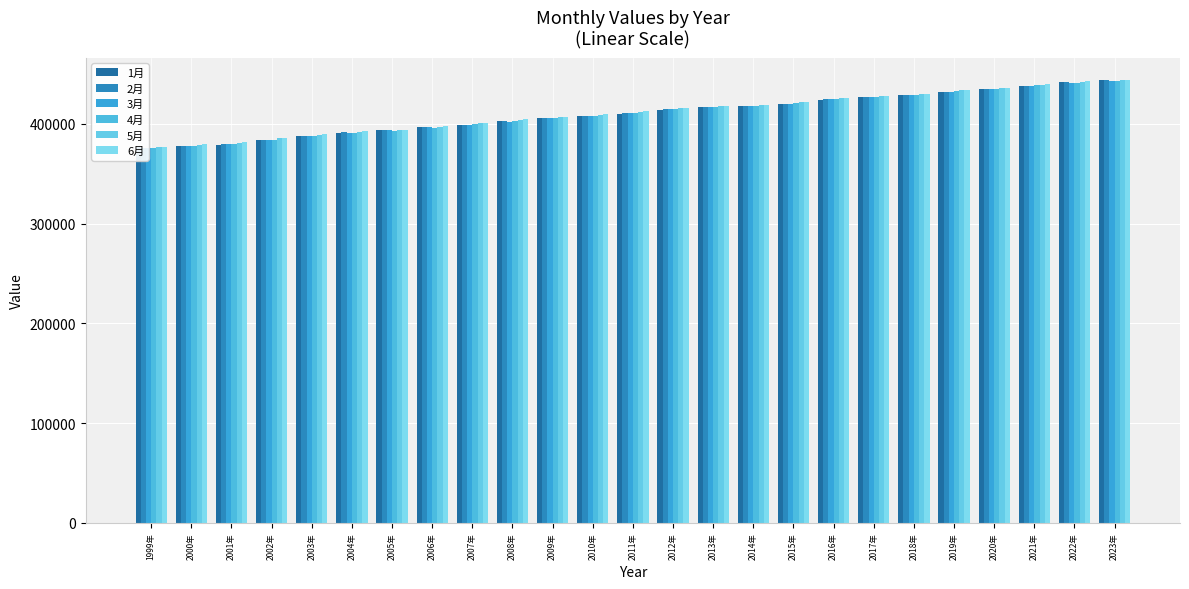

Is it true that 6月 equals 138364 at 2007年?

False